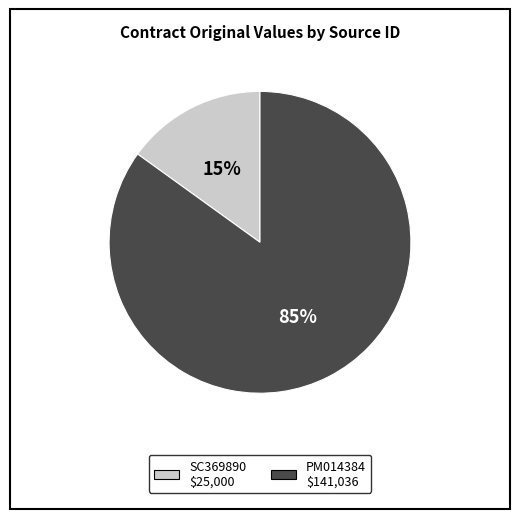

Which category has the biggest portion of the pie?

PM014384